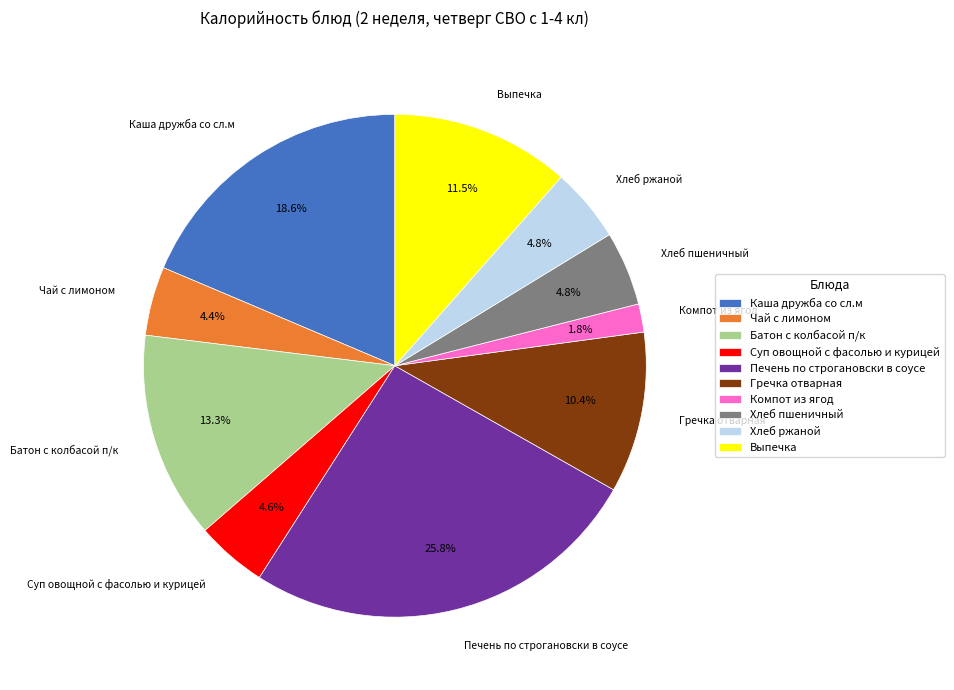

Which category has the biggest portion of the pie?

Печень по строгановски в соусе